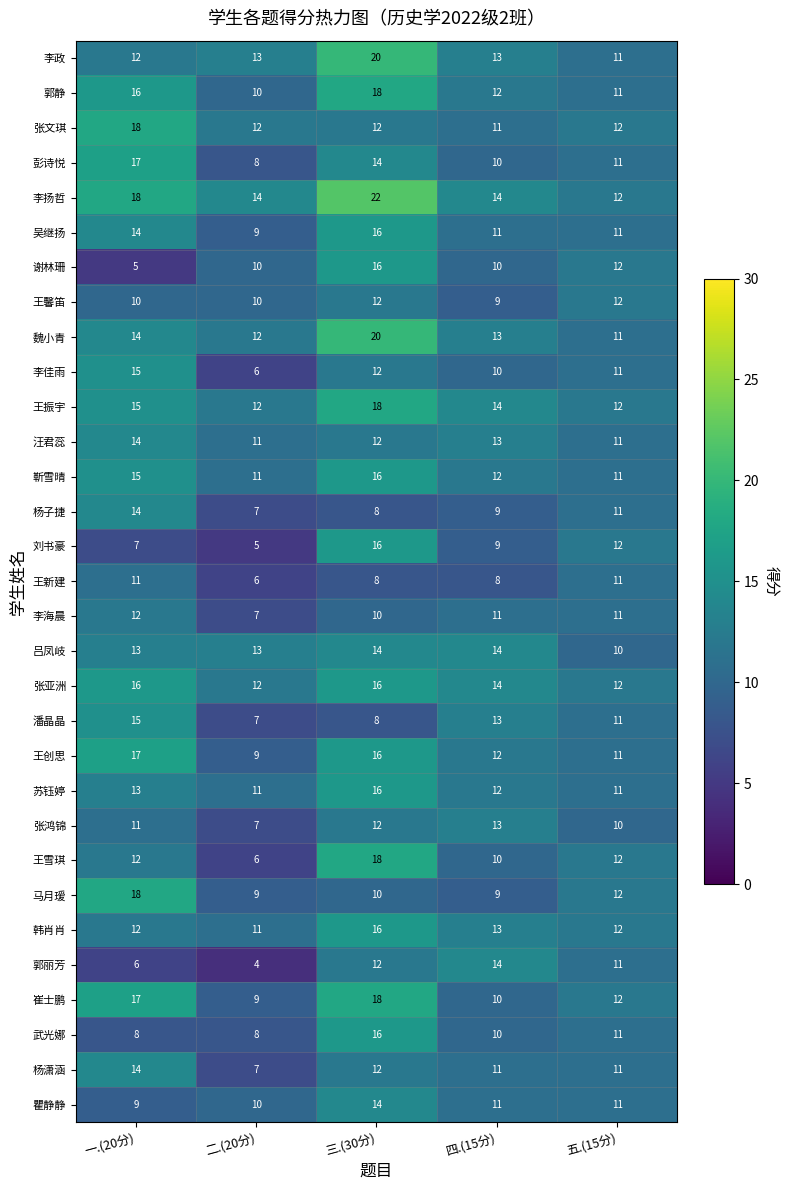

Where does the 彭诗悦 series first go above 11?

一.(20分)